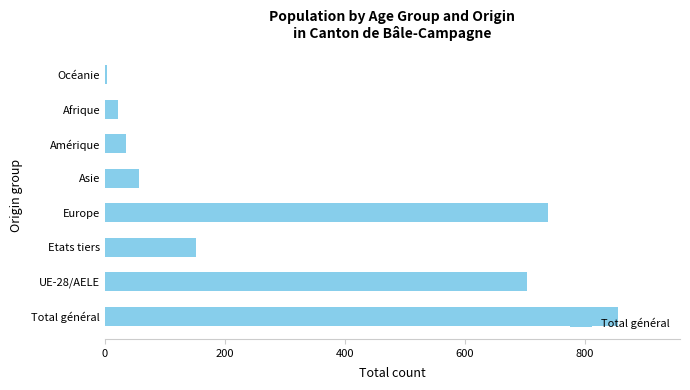

List the labels in order of value, smallest first.

Océanie, Afrique, Amérique, Asie, Etats tiers, UE-28/AELE, Europe, Total général